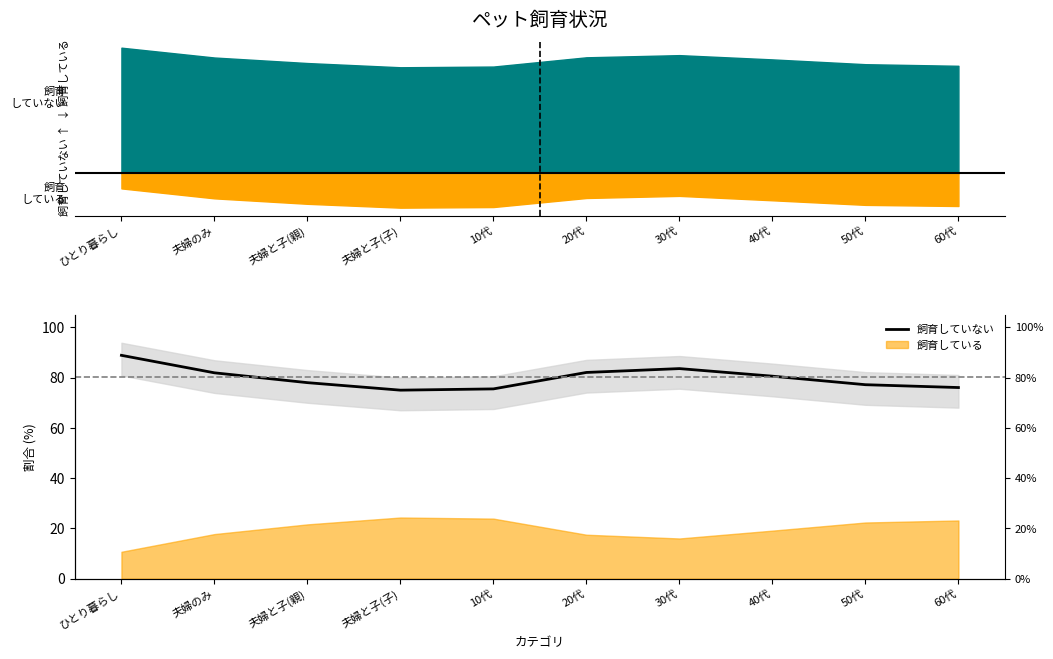

What value does the data have at 20代?

82.0